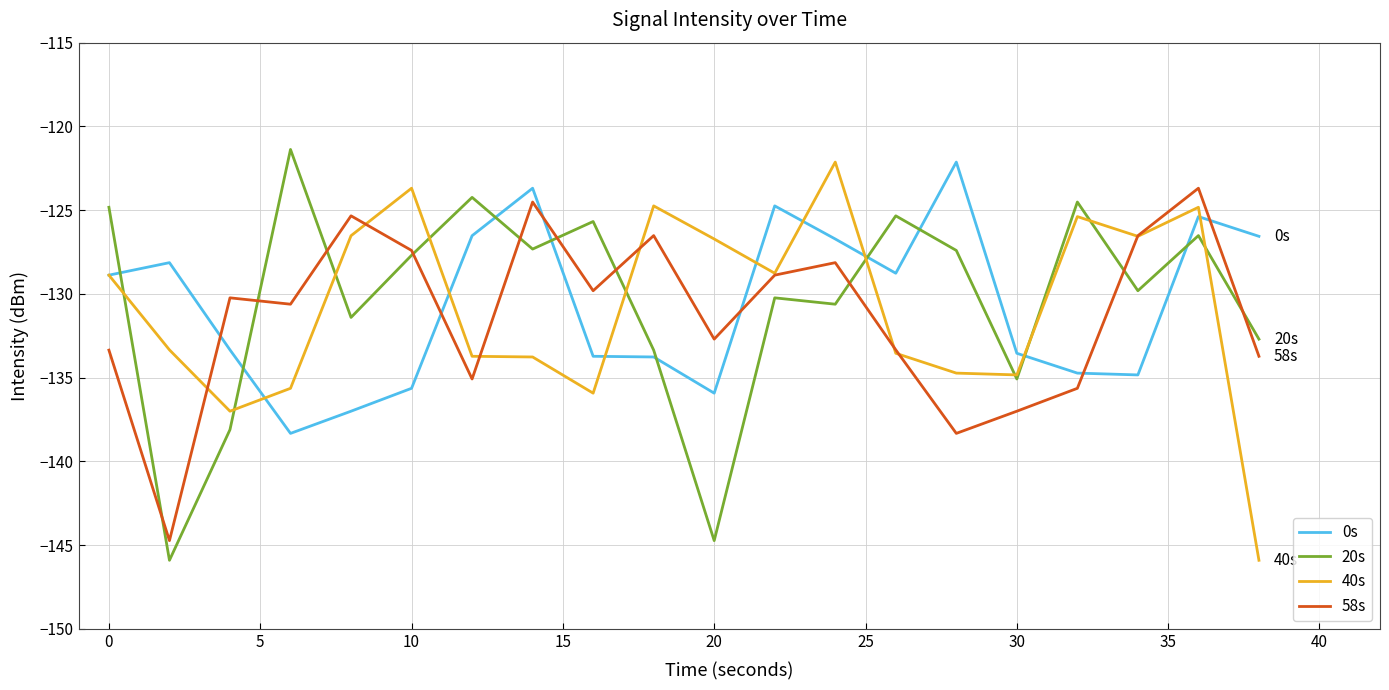

How many intersections are there between 58s and 20s?

10